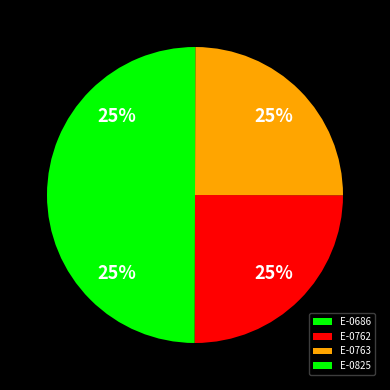

What is the change in value from E-0686 to E-0763?

+2